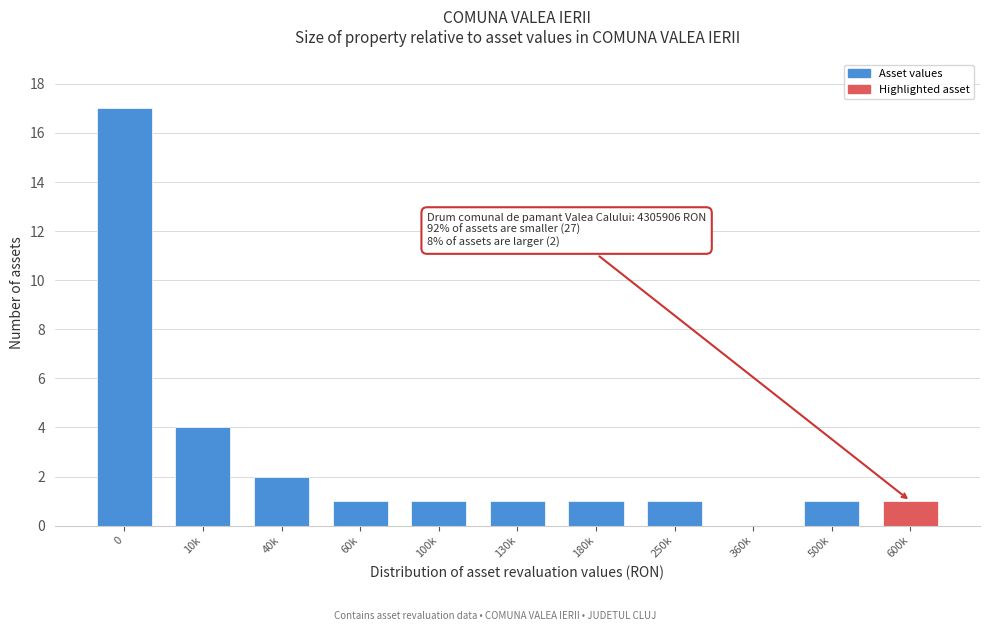

Reading left to right, transcribe all the data shown in this chart.

0=17	10k=4	40k=2	60k=1	100k=1	130k=1	180k=1	250k=1	360k=0	500k=1	600k=1